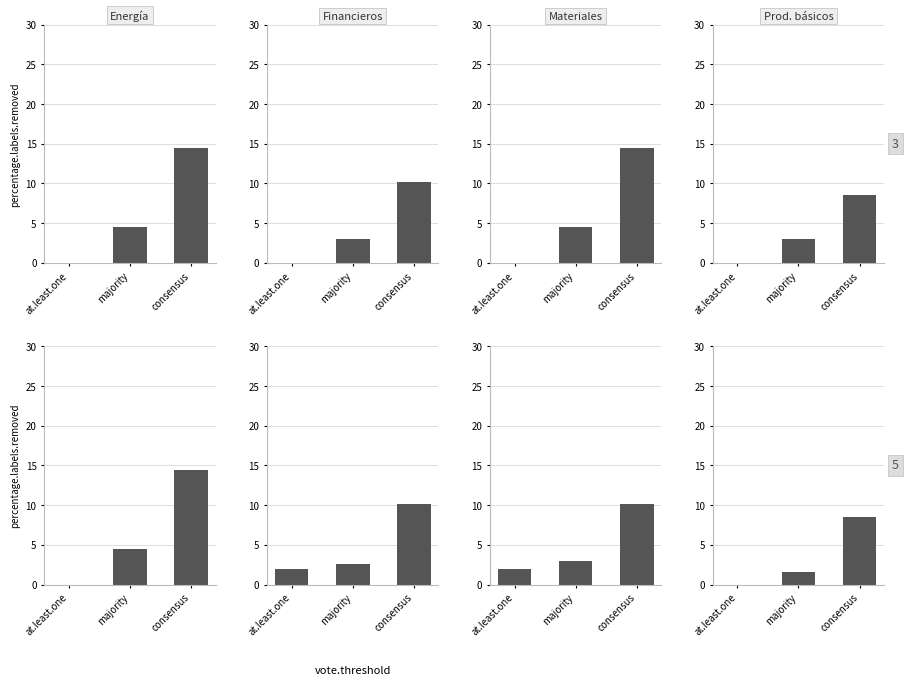

How many categories are shown in the chart?

3